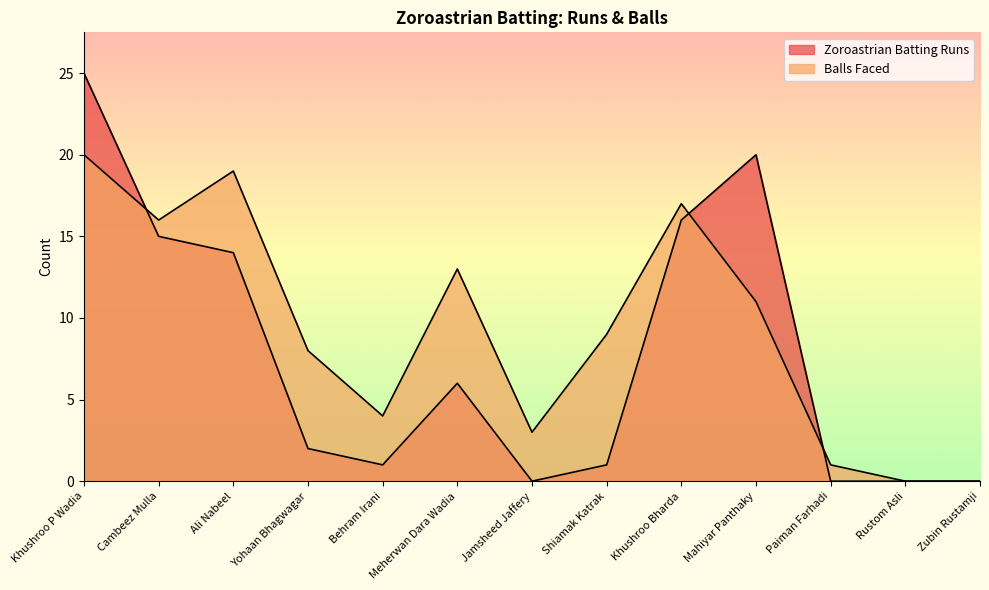

Does the chart have visible grid lines?

No